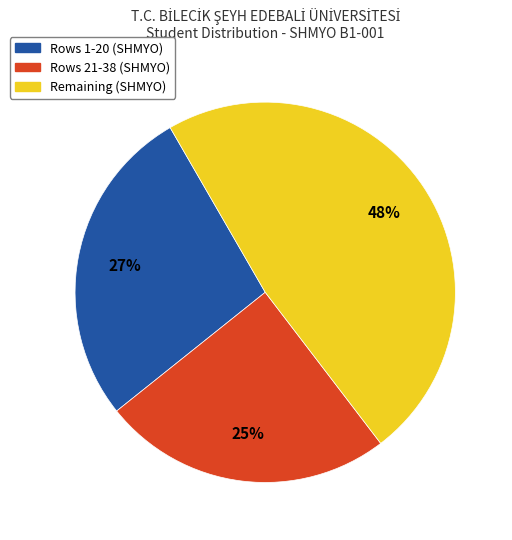

Approximately how many times larger is the value at Rows 1-20 (SHMYO) compared to Rows 21-38 (SHMYO)?

1.1